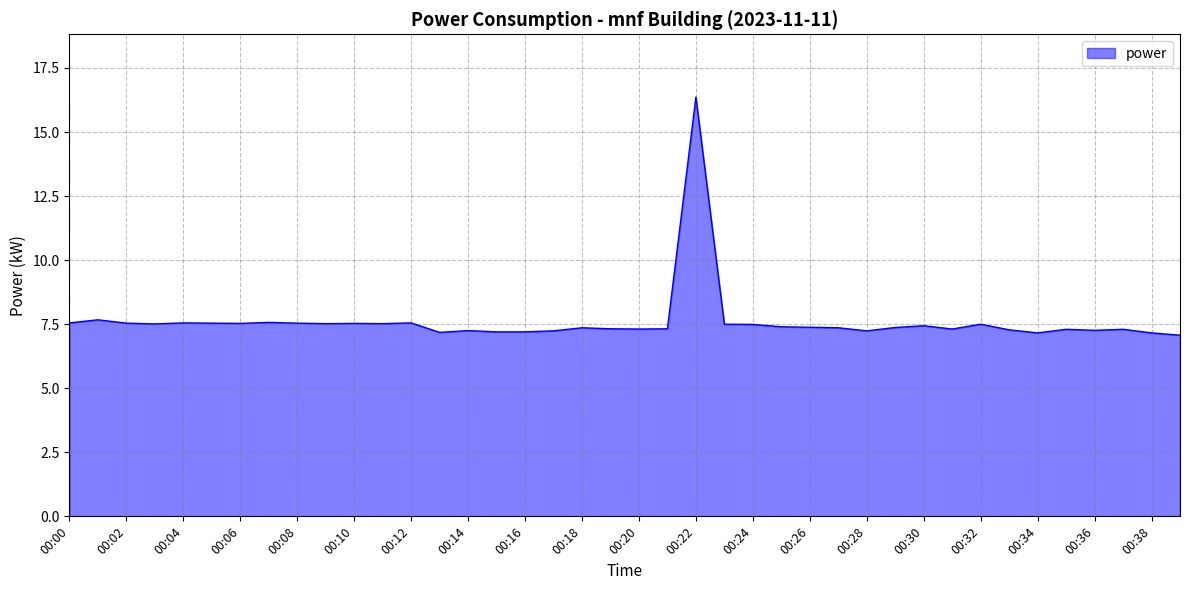

What is the difference between the maximum and minimum values?

9.3